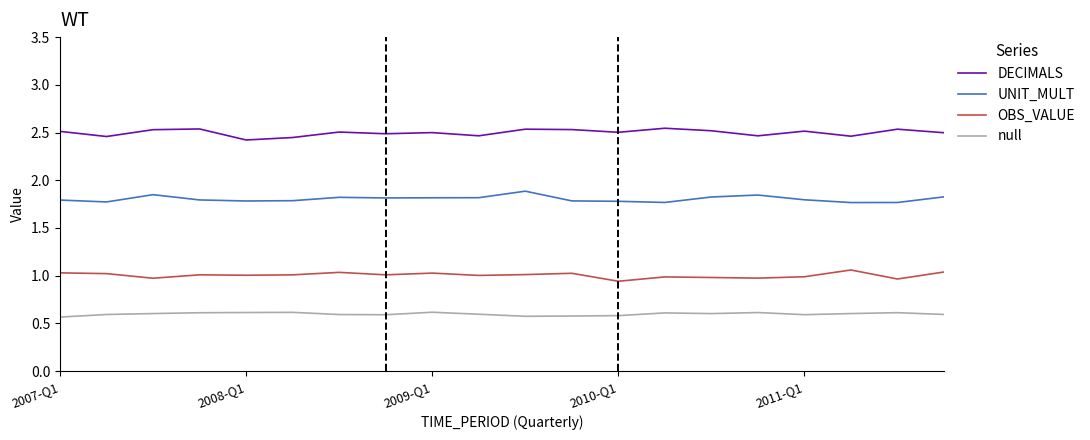

List the series in order of their overall mean, lowest first.

null, OBS_VALUE, UNIT_MULT, DECIMALS